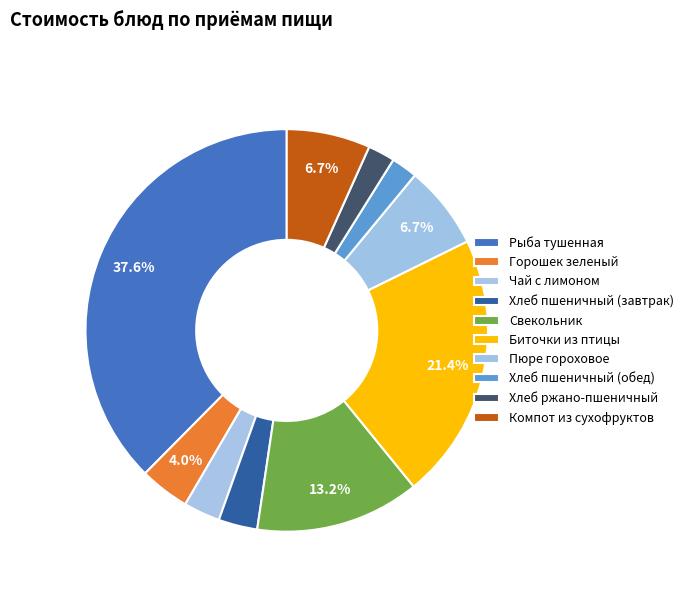

How many segments does this pie chart have?

10